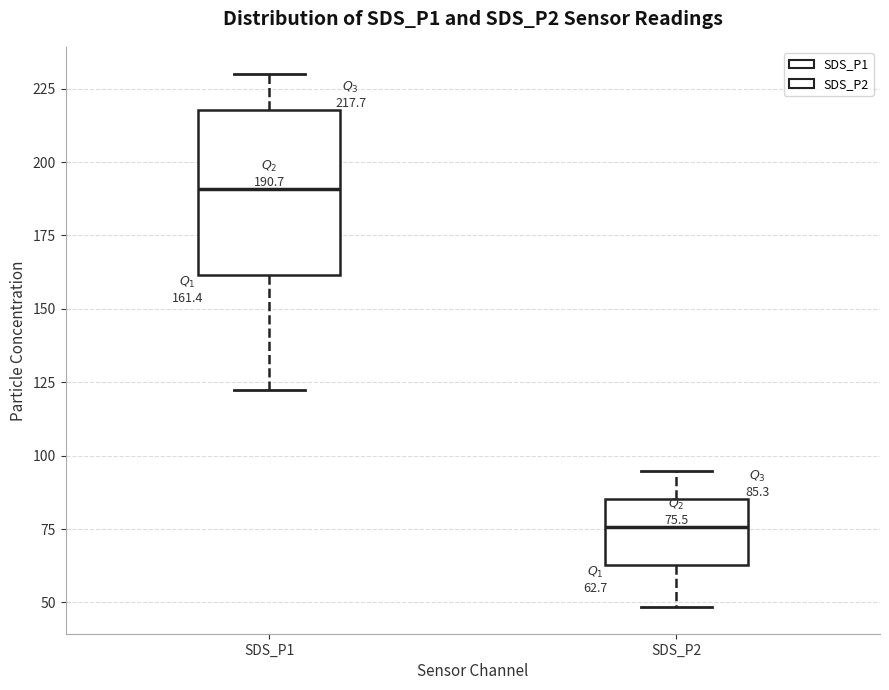

Which box's median line is the lowest?

SDS_P2